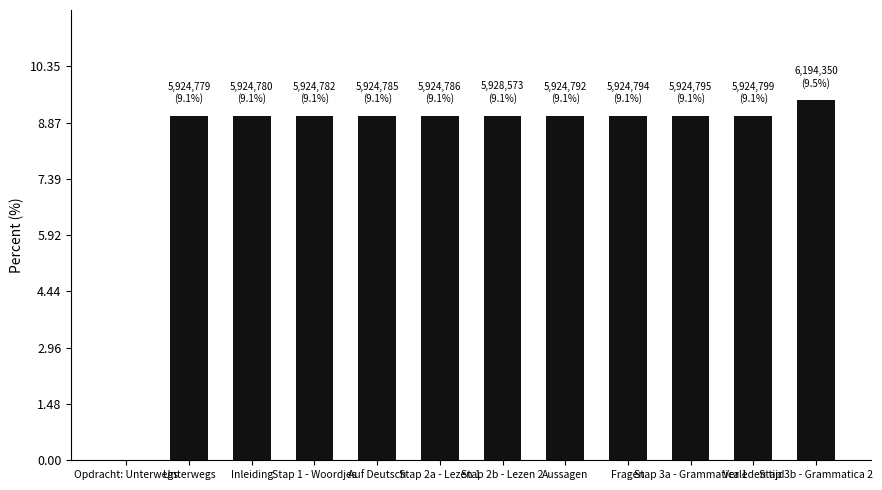

What is the maximum value shown in the chart?

9.5